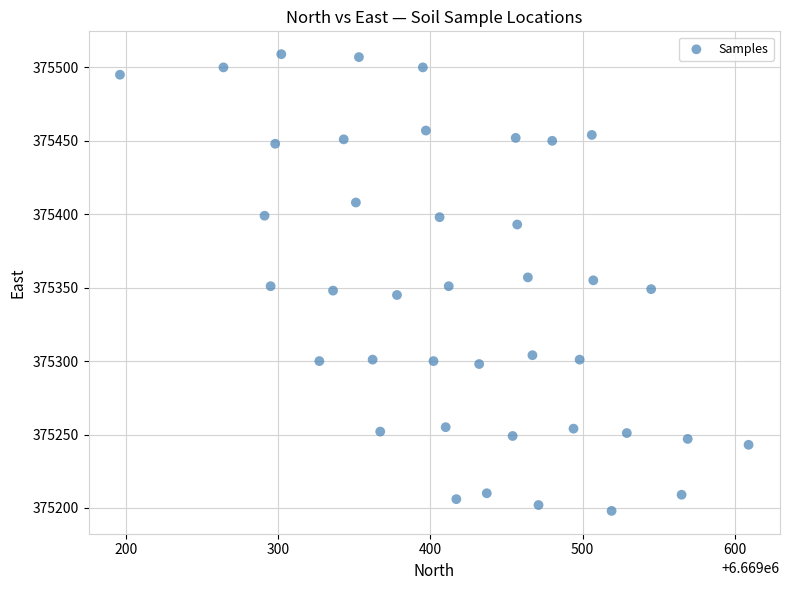

What is the range of Y values (max minus min)?

311